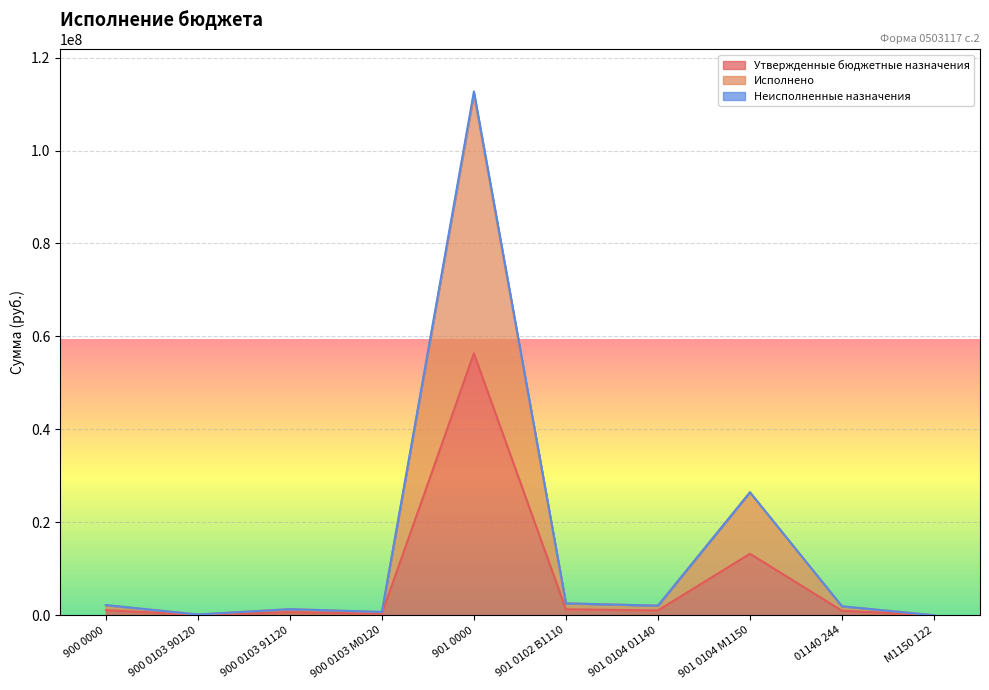

Where is the first local maximum for Утвержденные бюджетные назначения?

900 0103 91120